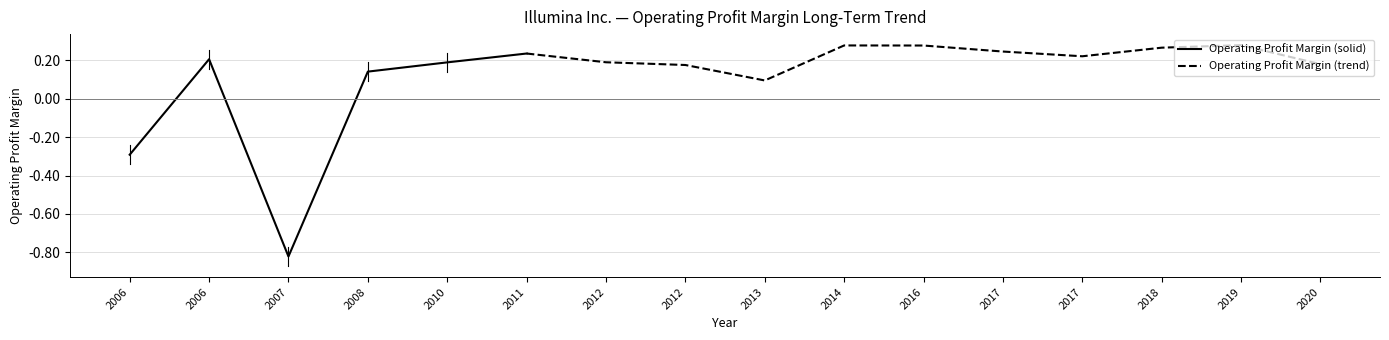

At which category does the chart reach its minimum across all series?

2007-12-30